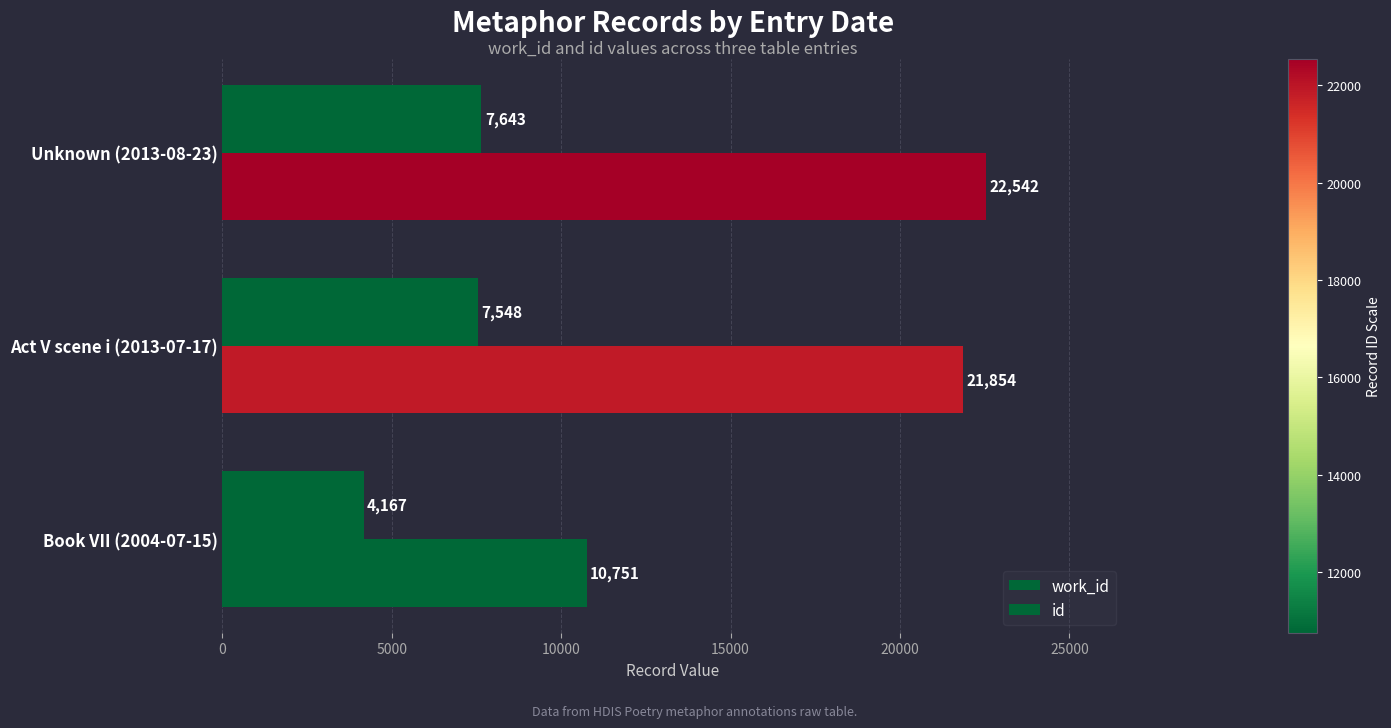

How many data points in work_id are less than 7548?

1